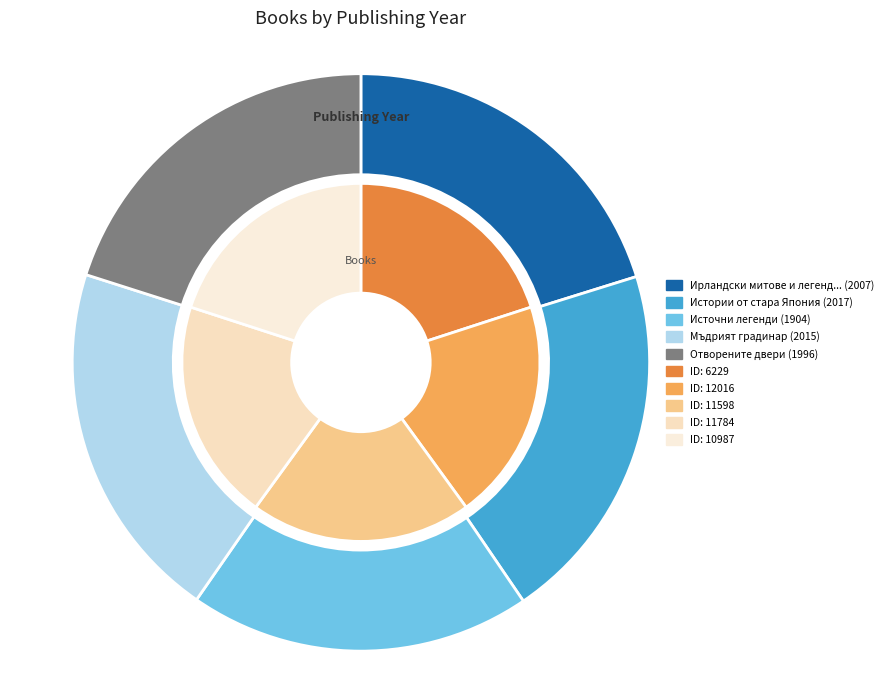

Rank the categories by value from lowest to highest.

Источни легенди, Отворените двери, Ирландски митове и легенди, Мъдрият градинар, Истории от стара Япония